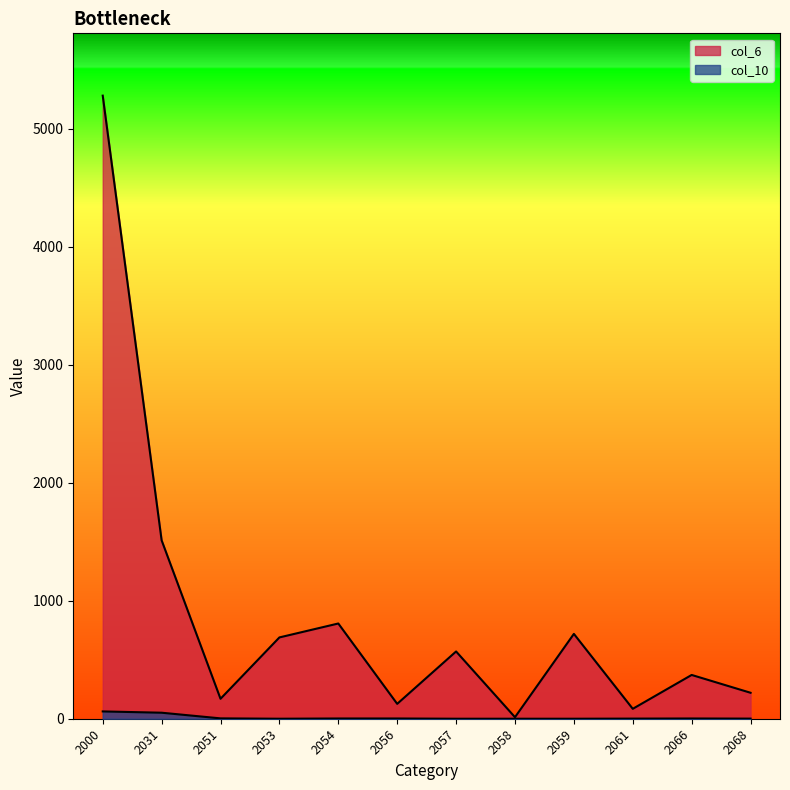

List the labels in order of col_6 value, smallest first.

2058, 2061, 2056, 2051, 2068, 2066, 2057, 2053, 2059, 2054, 2031, 2000